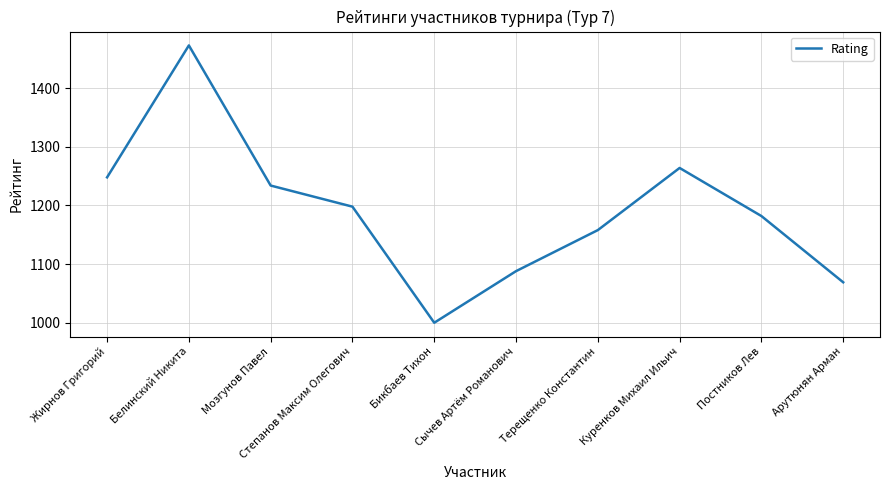

What value does the data have at Жирнов Григорий?

1248